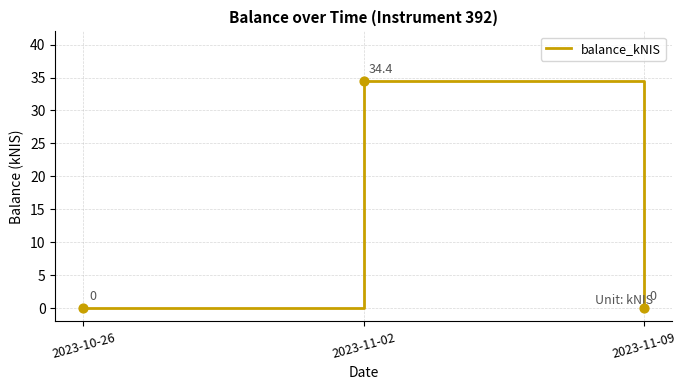

Between 2023-11-02 and 2023-11-09, which is larger?

2023-11-02